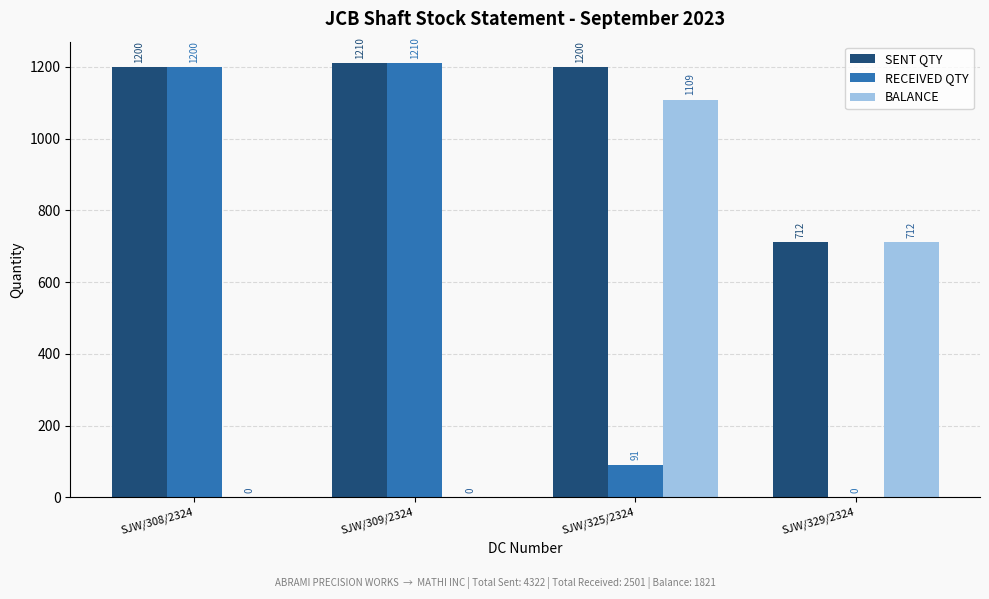

Which category has the highest value in the BALANCE series?

SJW/325/2324